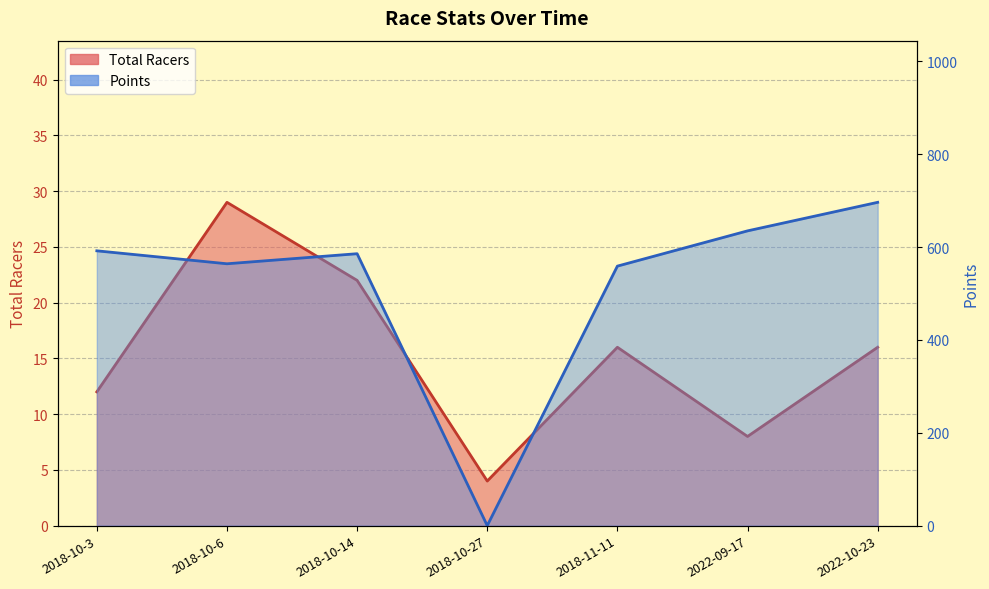

What is the sum of the Total Racers values at 2018-10-3 and 2018-10-27?

16.0